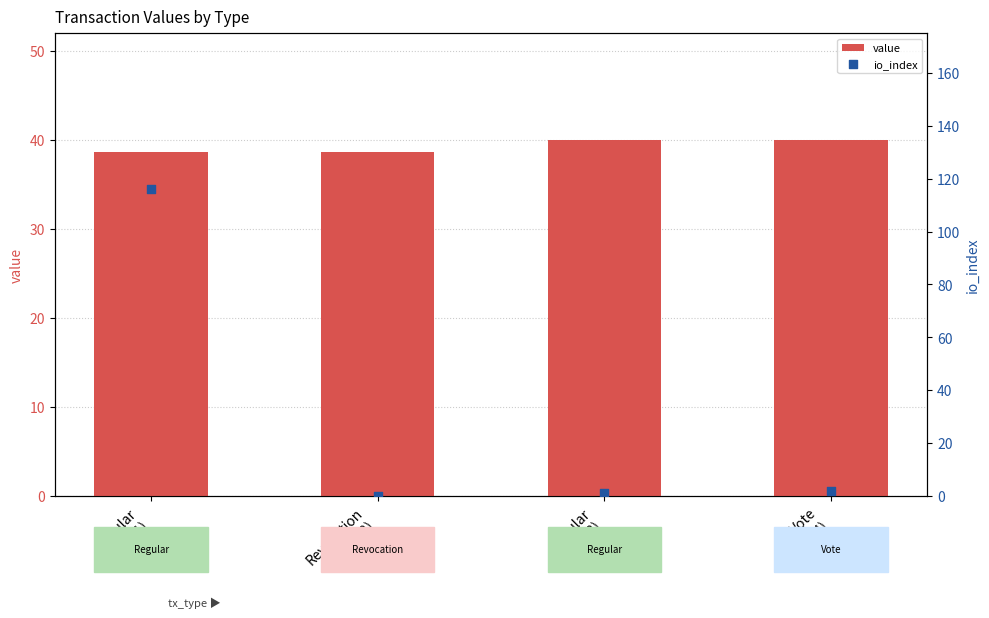

What are all the series names shown in the legend?

value, io_index